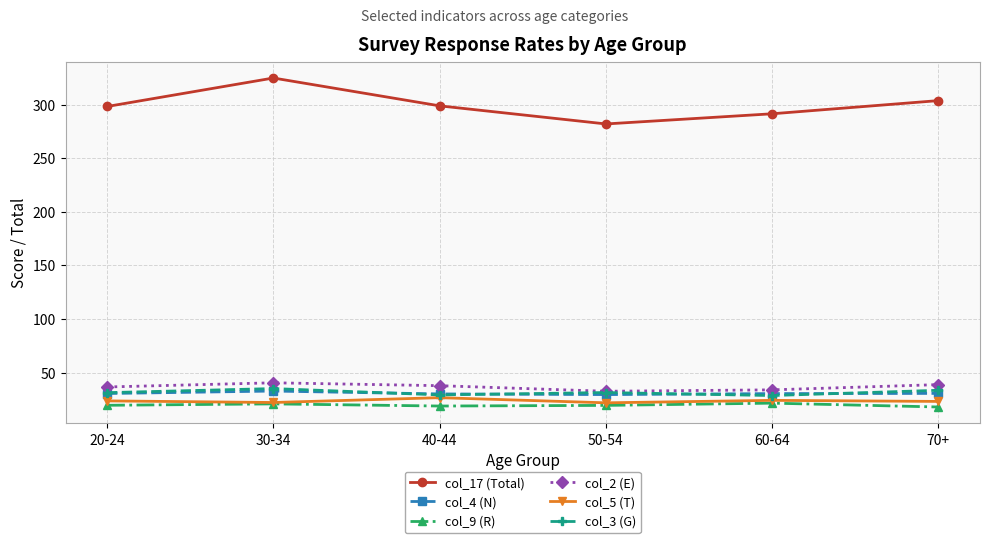

At how many categories does at least one series exceed 110?

6